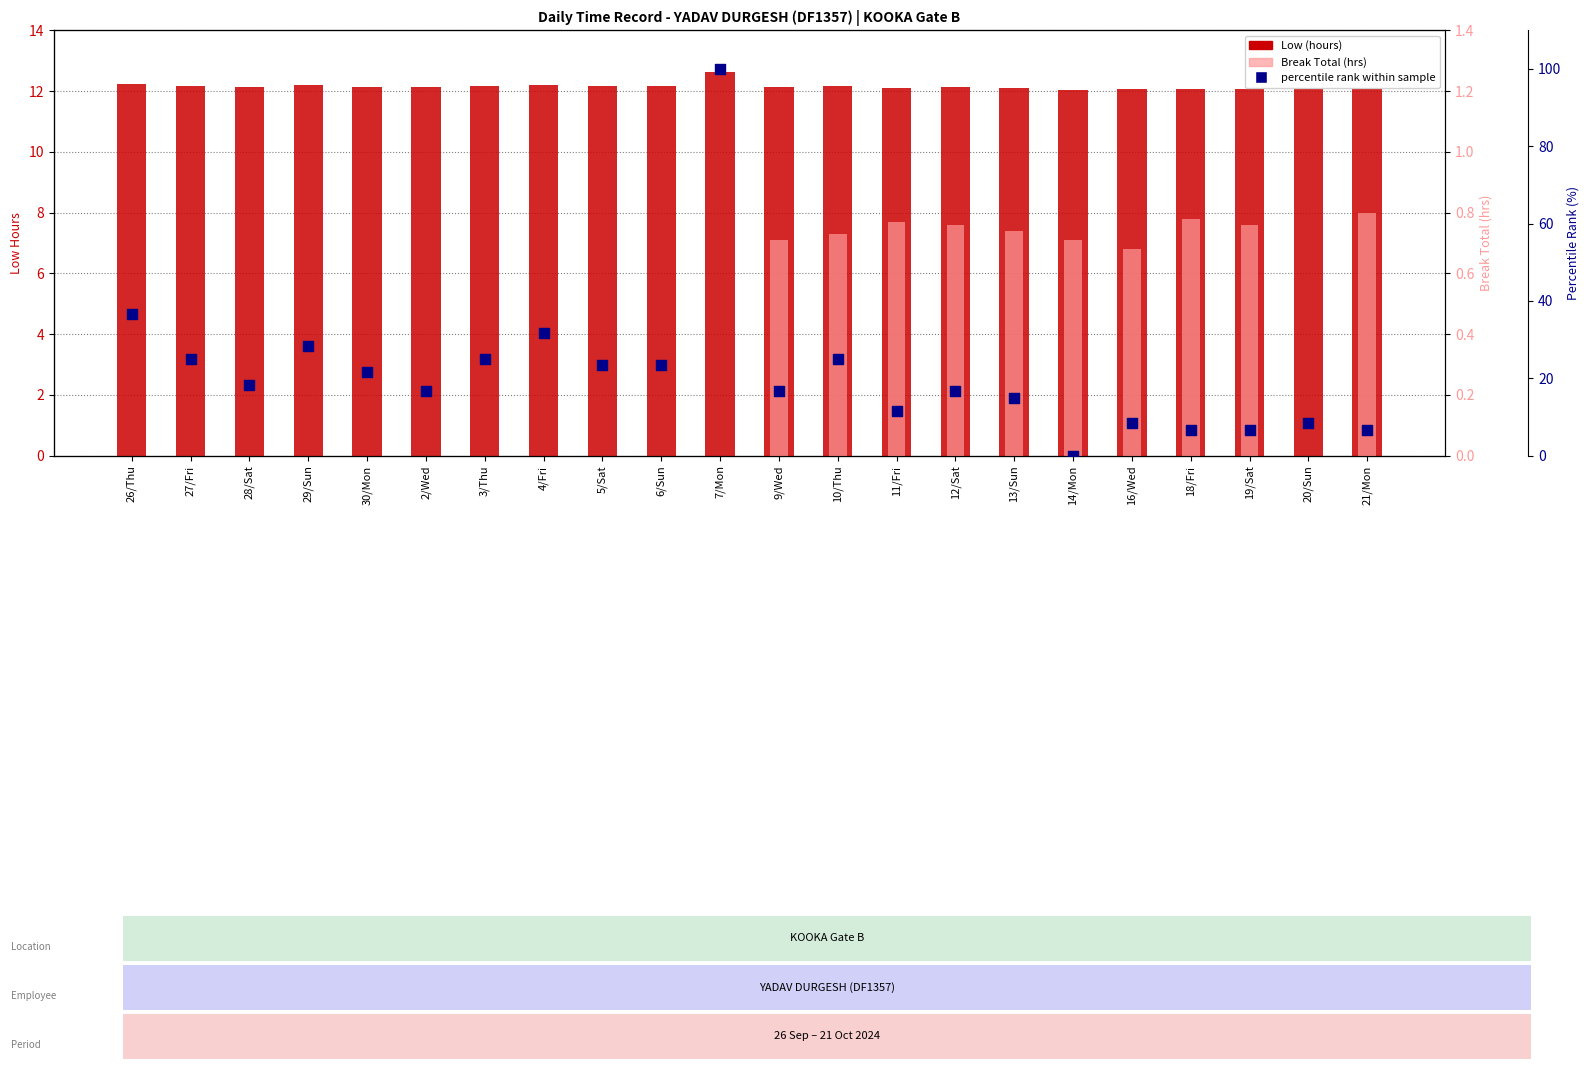

At how many categories does at least one series exceed 61?

1